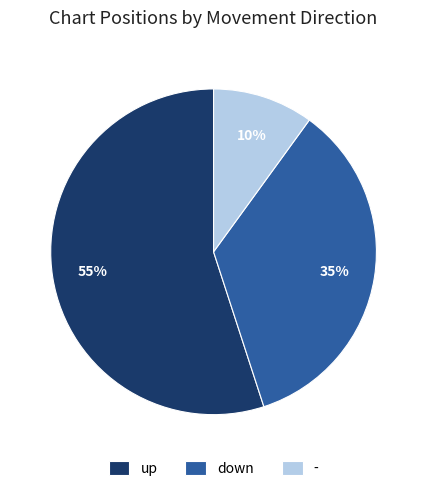

To the nearest percent, what is the difference between the - and up slice percentages?

45%